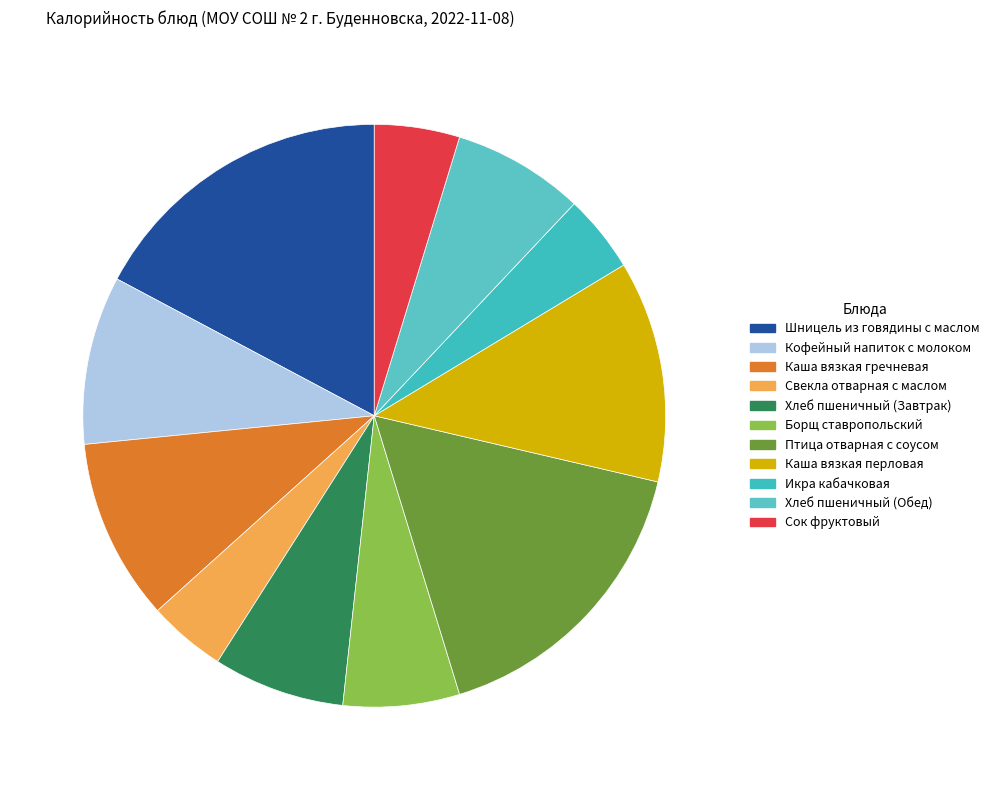

To the nearest percent, what portion does Сок фруктовый represent?

5%